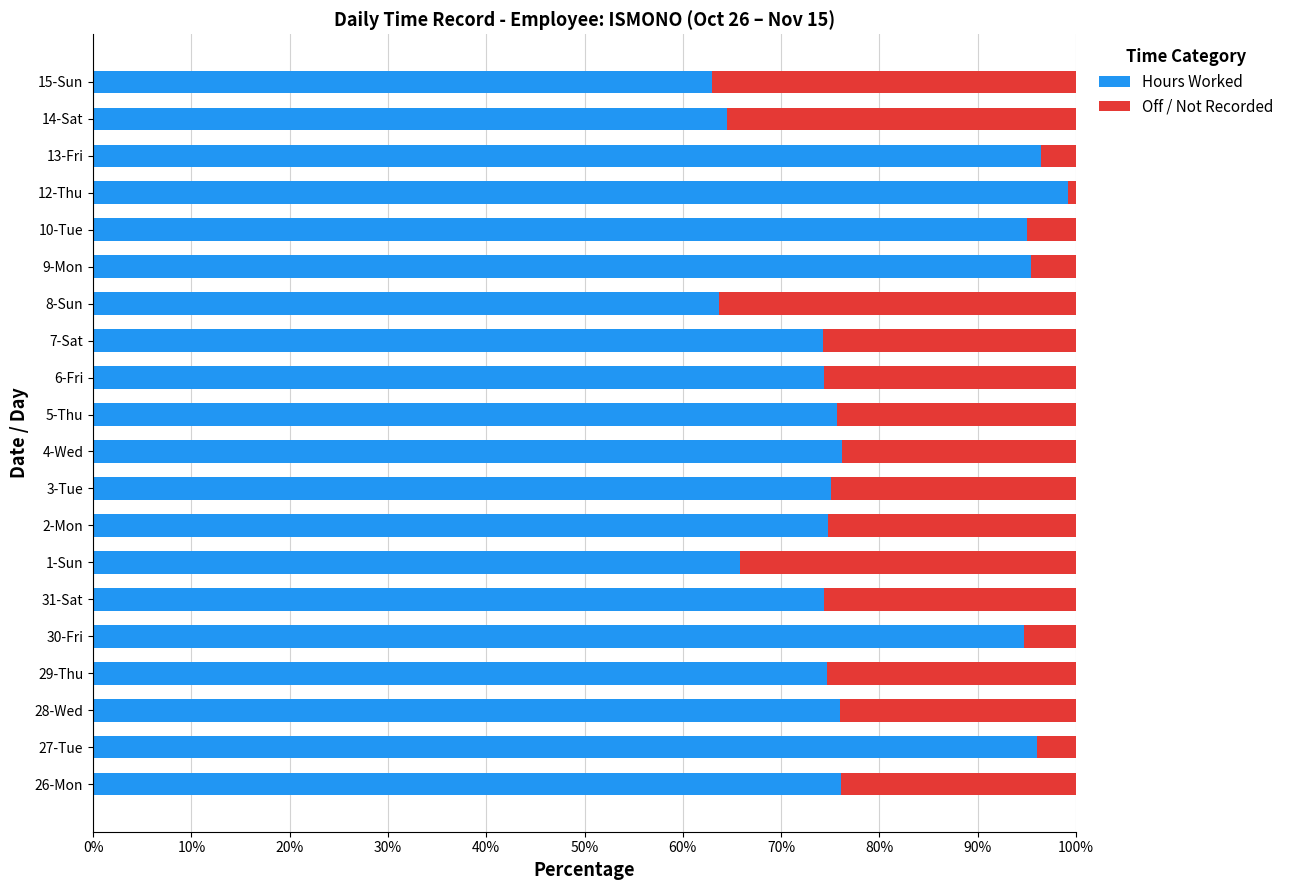

The value of Hours Worked at 6-Fri is 74.4. True or false?

True